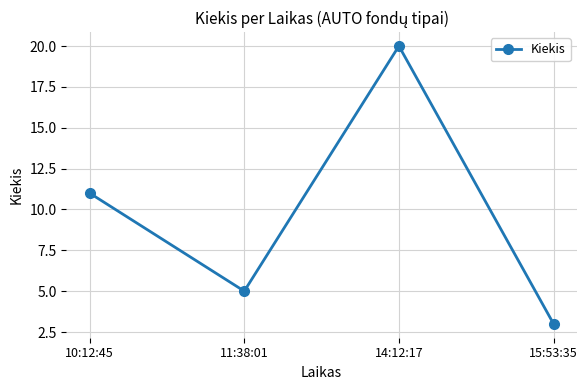

At which category does the data reach its first local valley?

11:38:01